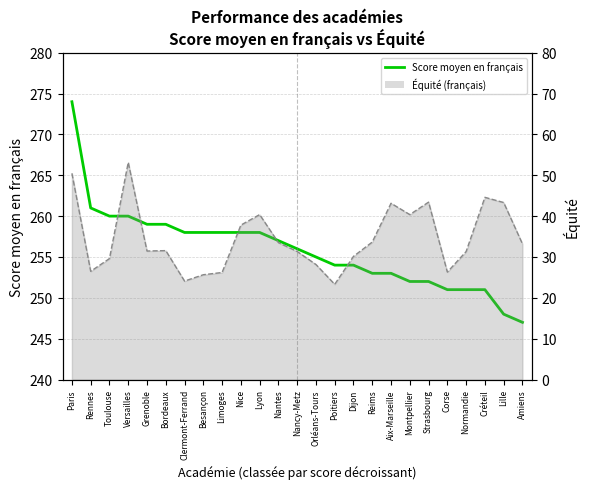

True or false: Score moyen en français and Équité (français) line cross at least once.

False